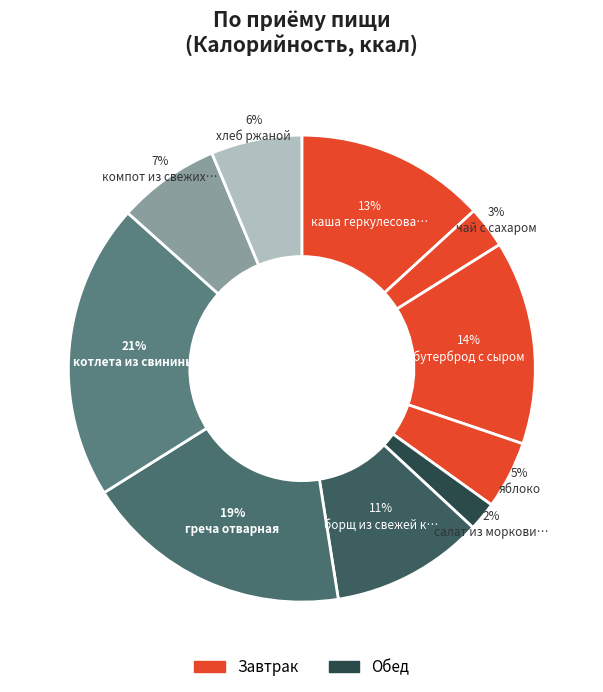

Which slice is the largest?

котлета из свинины